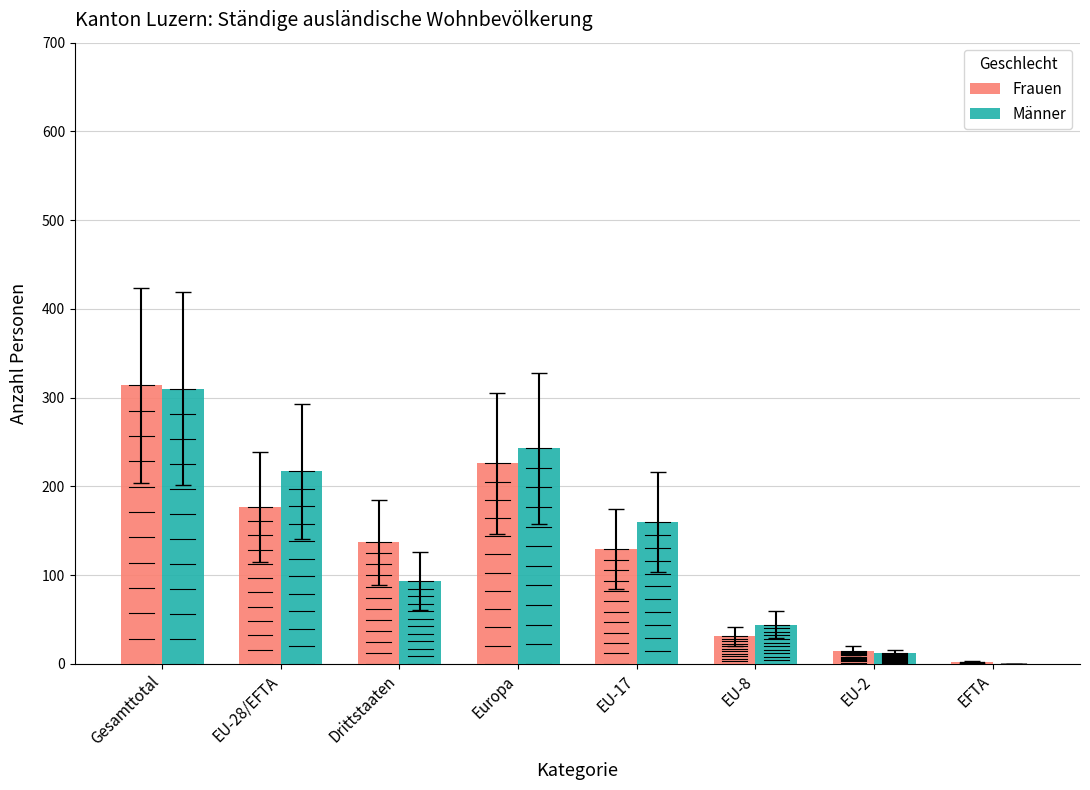

The Frauen series shows 226 at Europa. True or false?

True